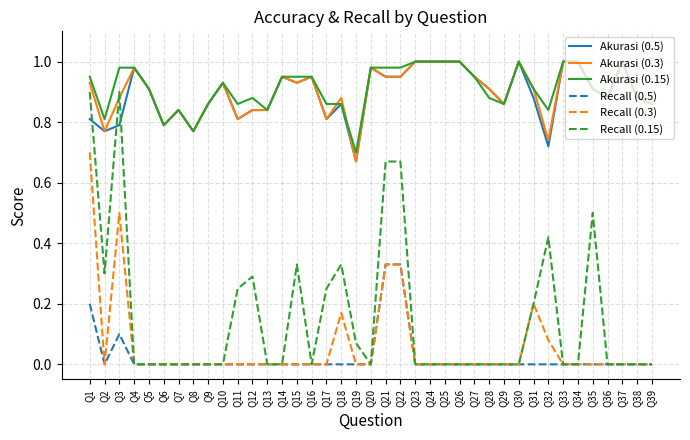

How many lines are shown in the chart?

6